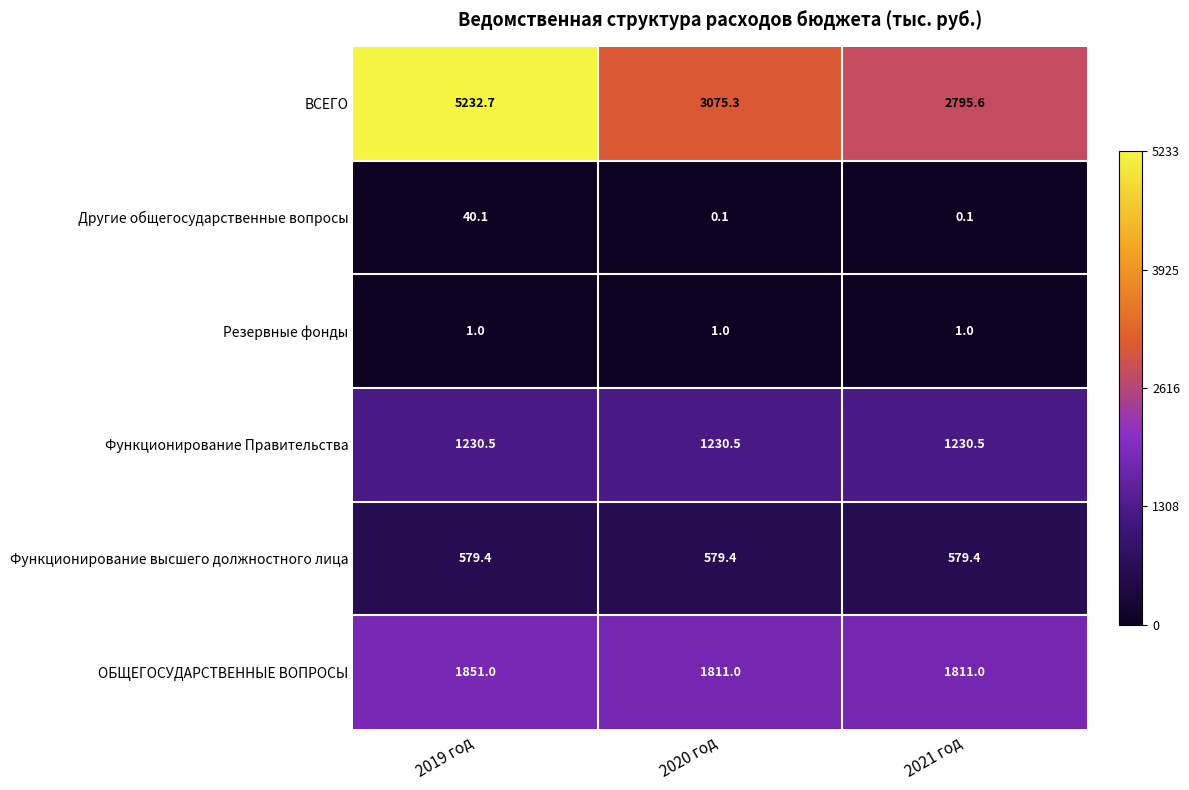

At which category is the sum across all series the highest?

2019 год